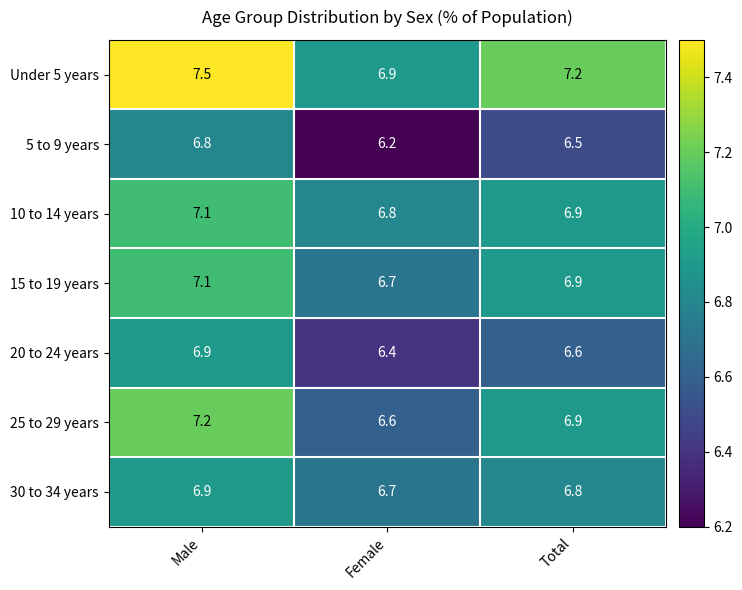

List the labels in order of 15 to 19 years value, smallest first.

Female, Total, Male